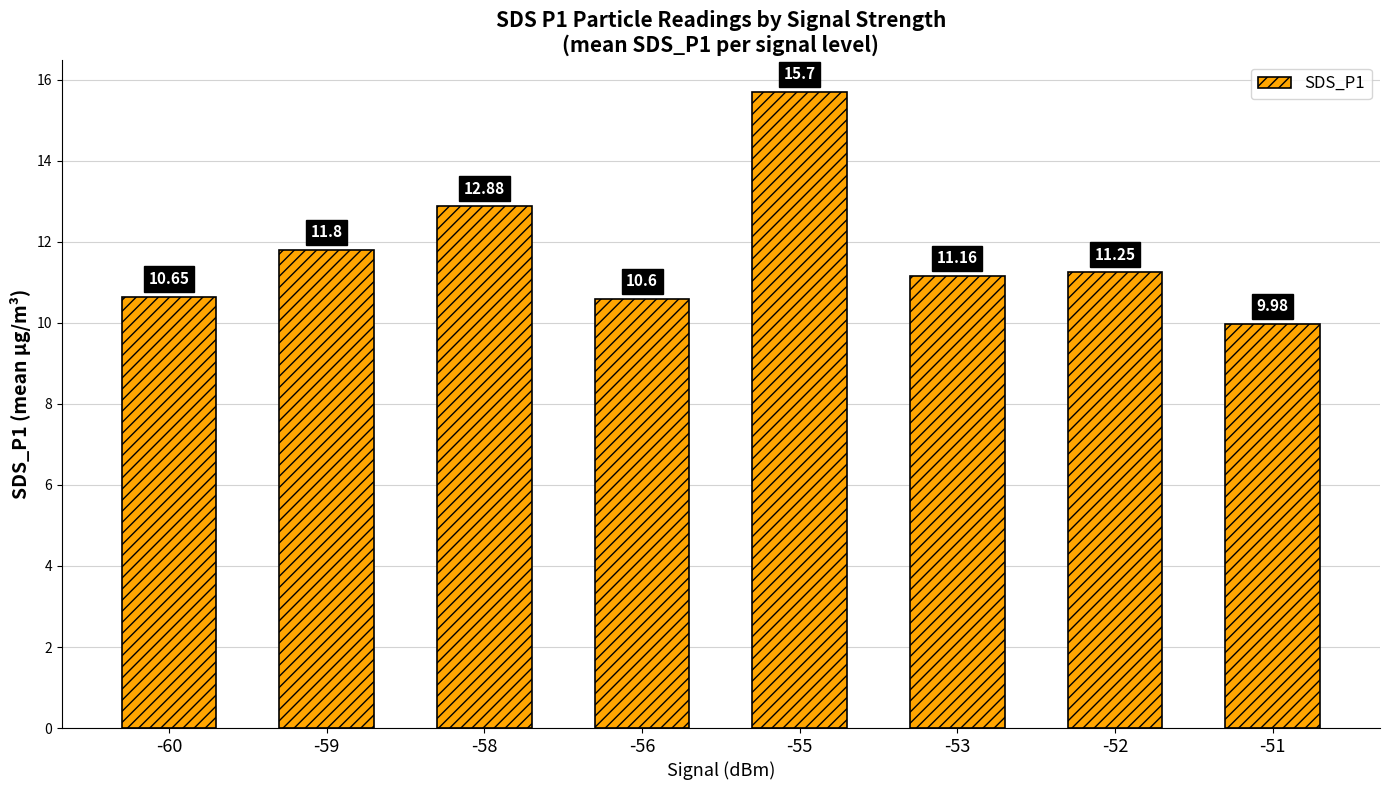

What is the difference between the maximum and second lowest values?

5.1